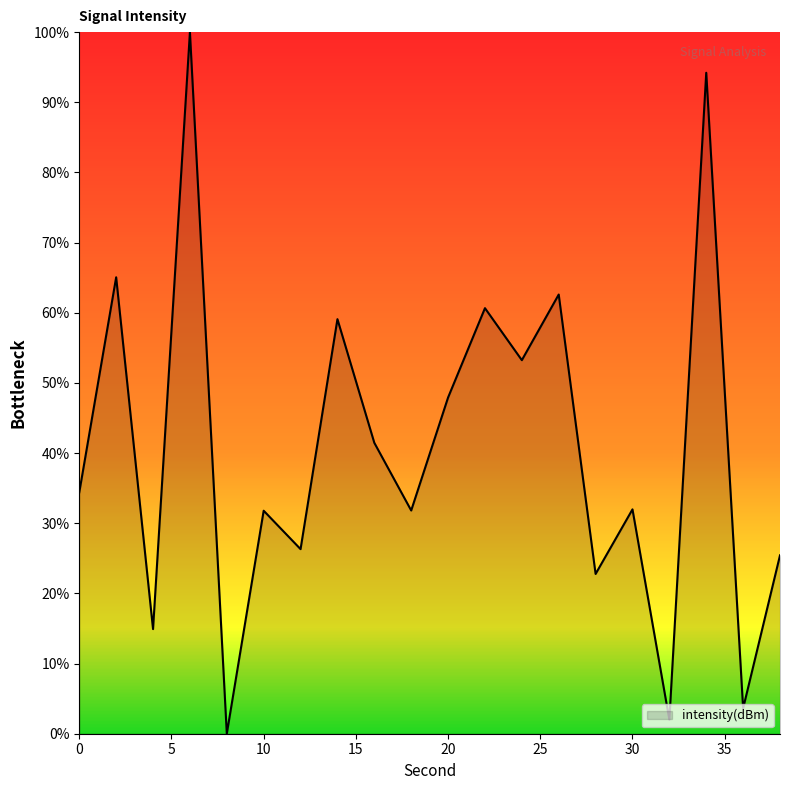

What is the difference between the maximum and minimum values?

100.0